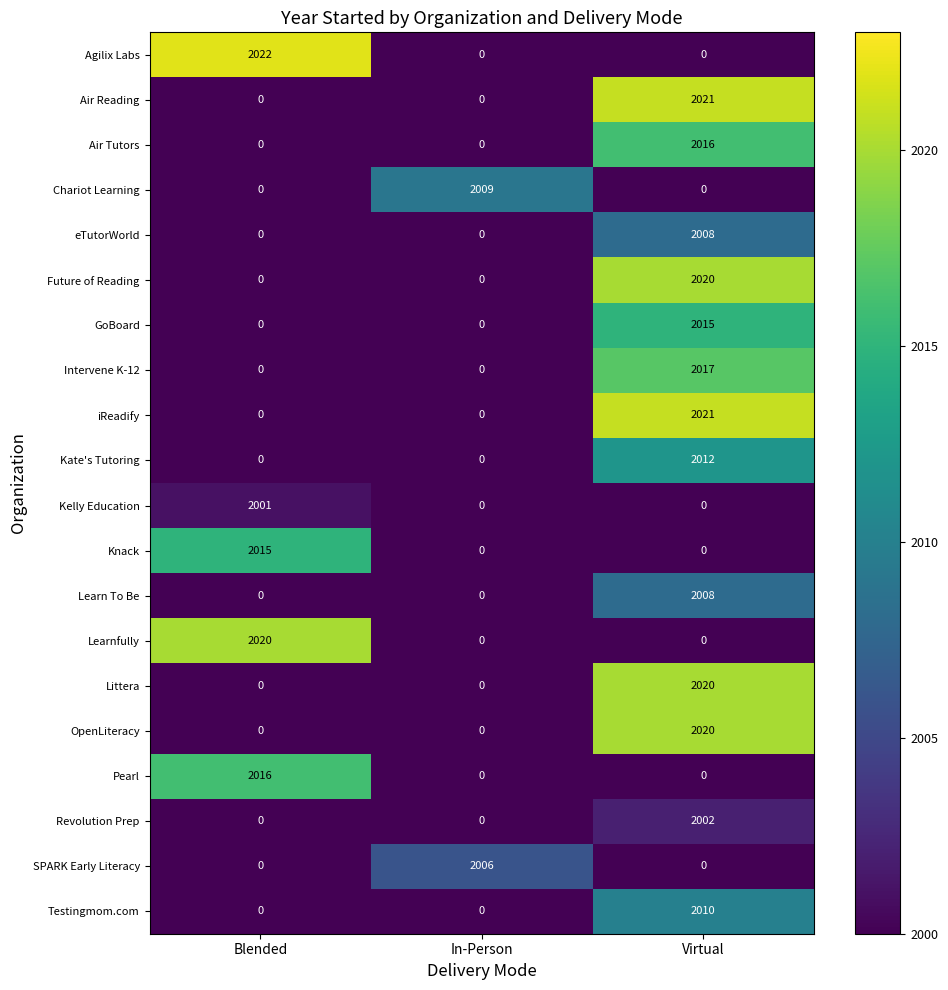

How many data points does each series have?

3